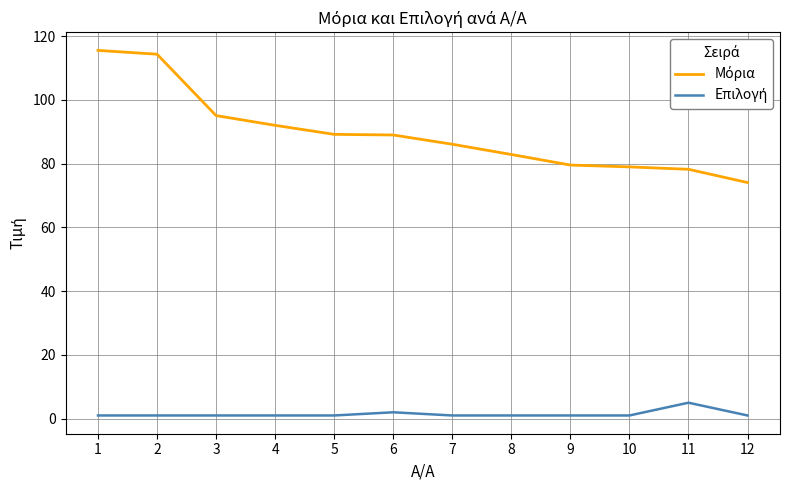

What is the greatest value displayed?

115.5